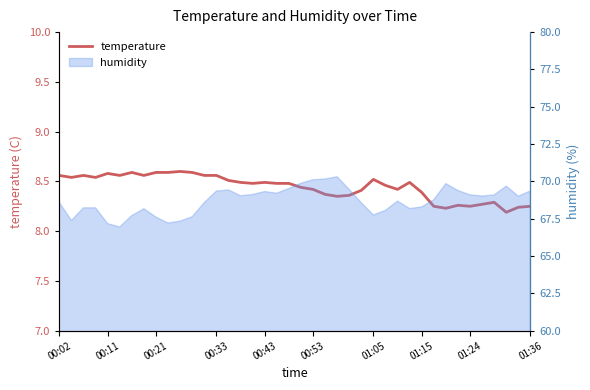

What is the ratio of the value at 29 to the value at 15?

1.0